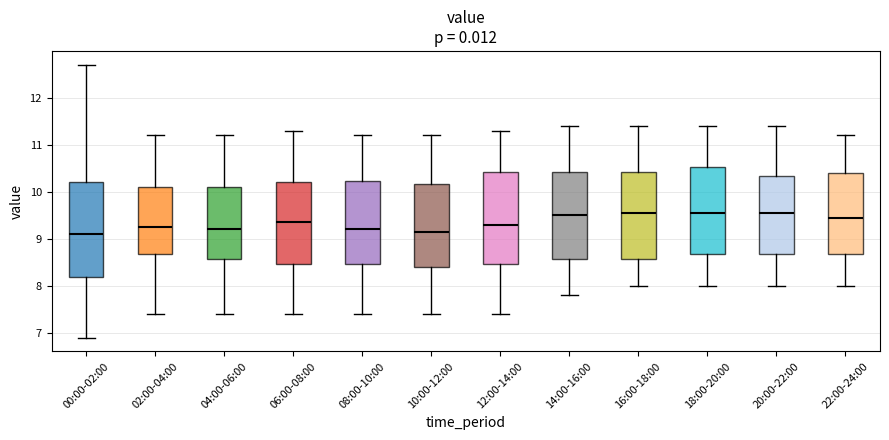

Reading left to right, read every box against the y-axis: the position of its median line, the range the box covers, and the ends of its whiskers. The values are not printed on the chart, so give them approximately, as read against the axis.

00:00-02:00: median 9.1, box 8.2 to 10.2, whiskers 6.9 to 12.7
02:00-04:00: median 9.3, box 8.7 to 10.1, whiskers 7.4 to 11.2
04:00-06:00: median 9.2, box 8.6 to 10.1, whiskers 7.4 to 11.2
06:00-08:00: median 9.4, box 8.5 to 10.2, whiskers 7.4 to 11.3
08:00-10:00: median 9.2, box 8.5 to 10.2, whiskers 7.4 to 11.2
10:00-12:00: median 9.2, box 8.4 to 10.2, whiskers 7.4 to 11.2
12:00-14:00: median 9.3, box 8.5 to 10.4, whiskers 7.4 to 11.3
14:00-16:00: median 9.5, box 8.6 to 10.4, whiskers 7.8 to 11.4
16:00-18:00: median 9.6, box 8.6 to 10.4, whiskers 8.0 to 11.4
18:00-20:00: median 9.6, box 8.7 to 10.5, whiskers 8.0 to 11.4
20:00-22:00: median 9.6, box 8.7 to 10.3, whiskers 8.0 to 11.4
22:00-24:00: median 9.5, box 8.7 to 10.4, whiskers 8.0 to 11.2